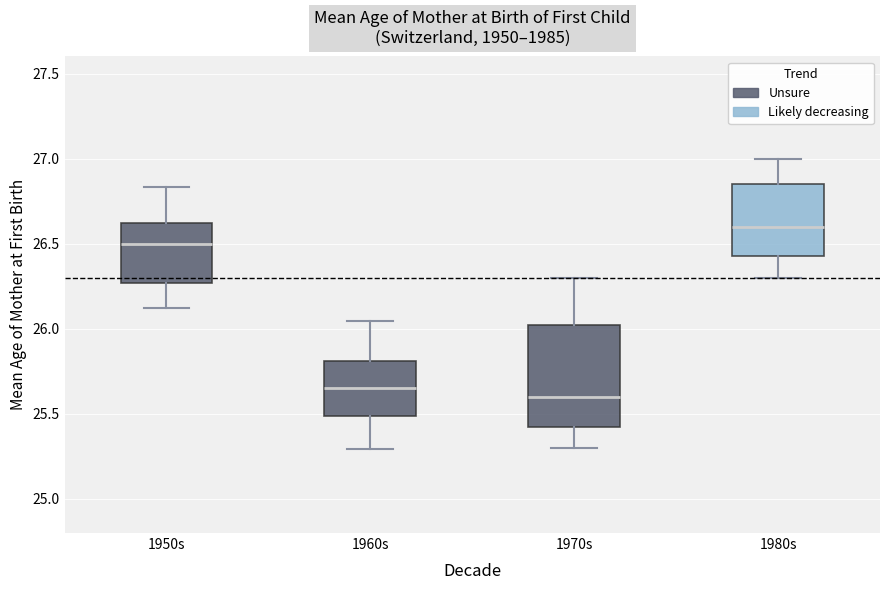

Which box is the tallest, from its lower edge to its upper edge?

1970s